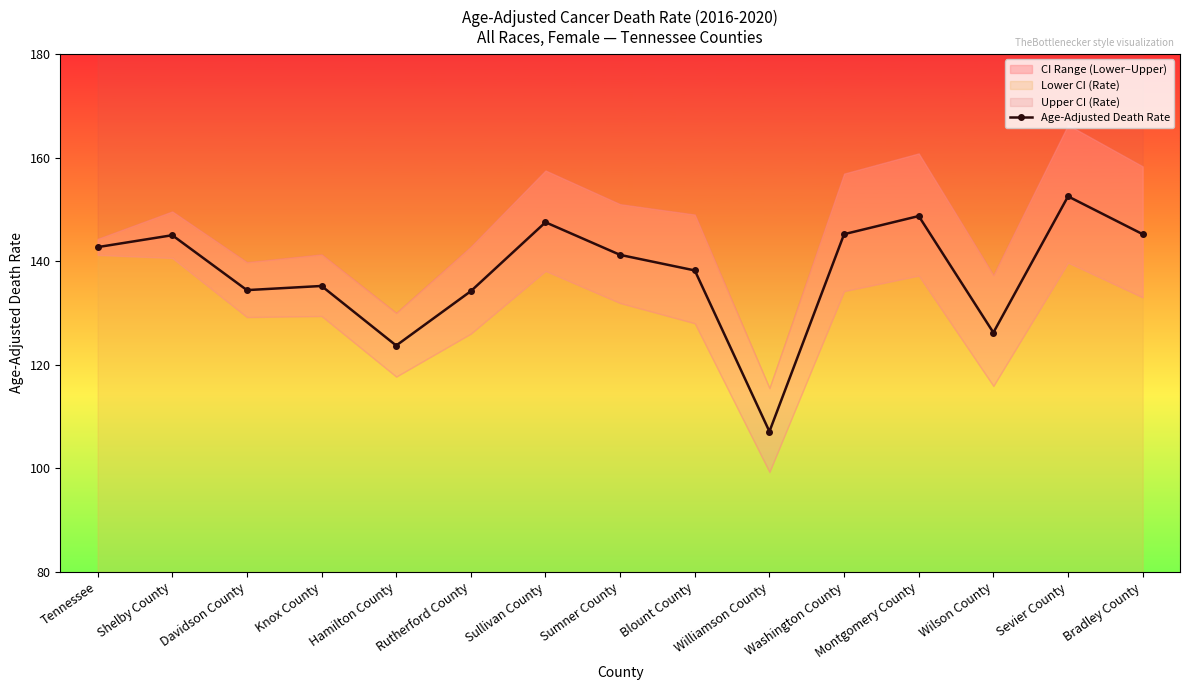

At which label does the data first exceed 141?

Tennessee